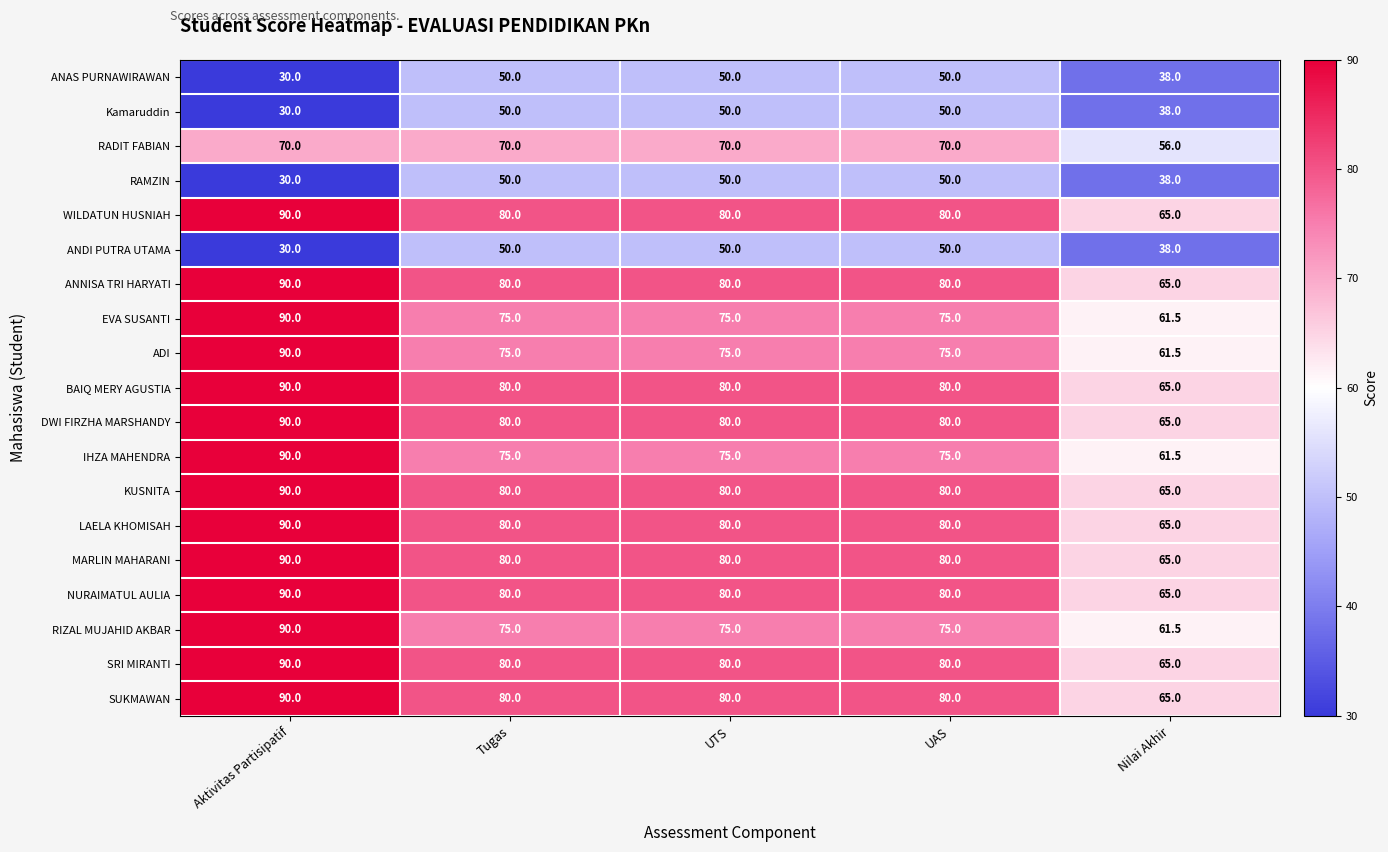

Where does the ANNISA TRI HARYATI series first go above 80?

Aktivitas Partisipatif